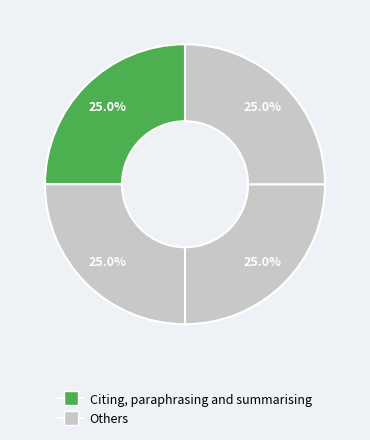

How many segments does this pie chart have?

4